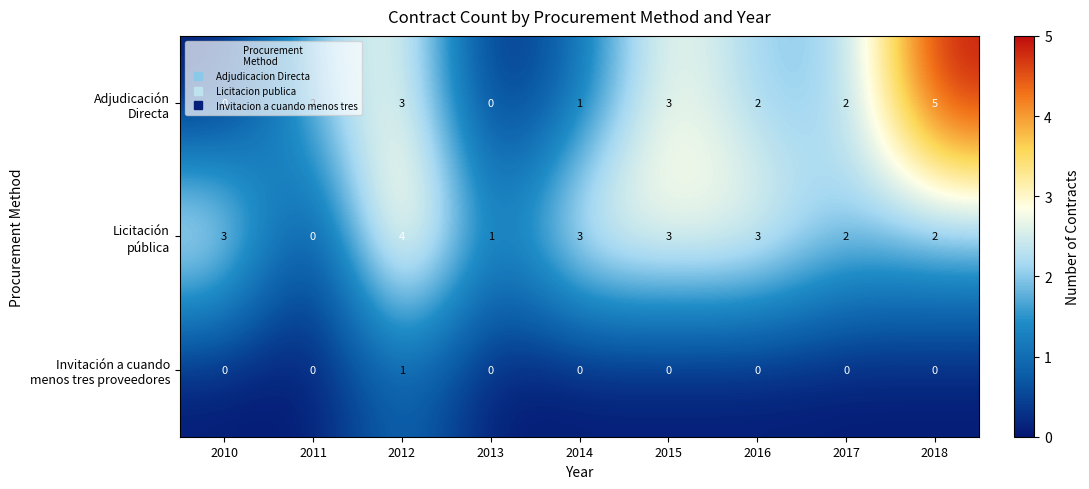

How many series are shown in this chart?

3